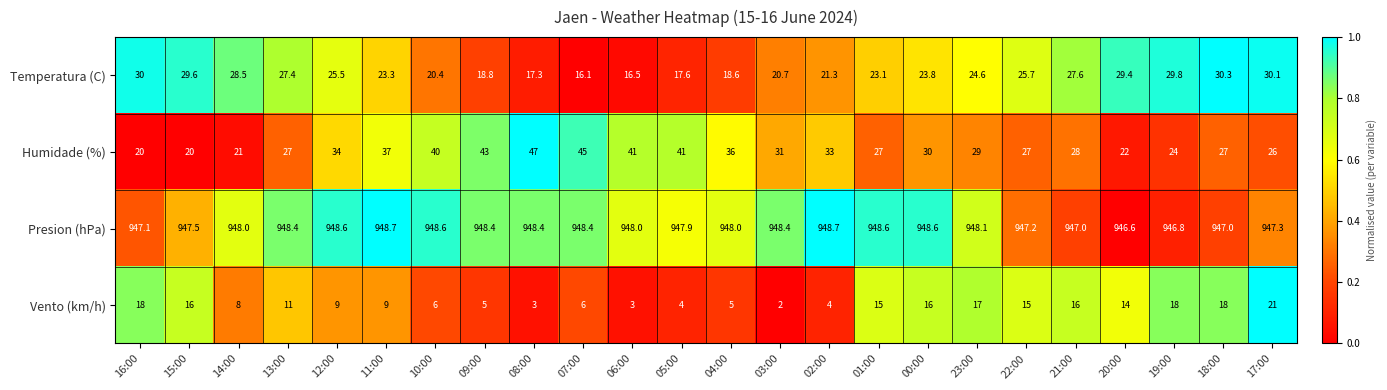

List the series in order of their peak value, lowest first.

Vento (km/h), Temperatura (C), Humidade (%), Presion (hPa)